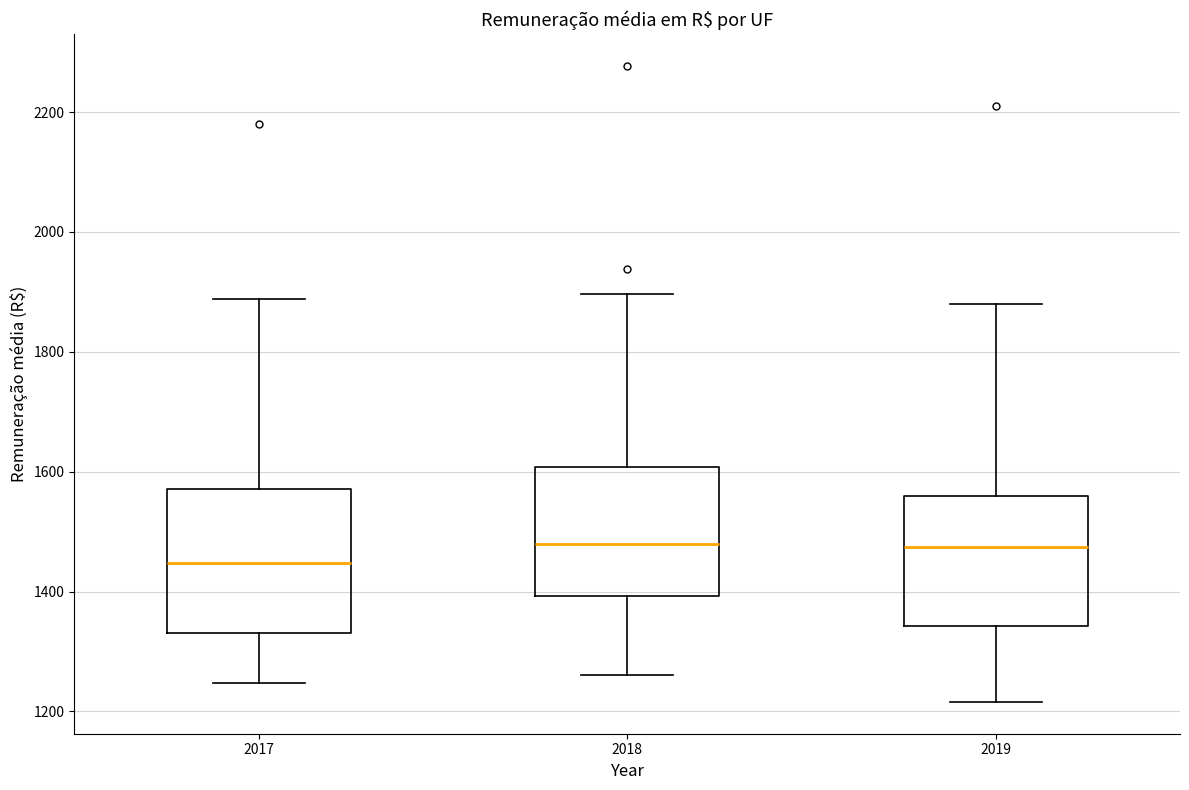

Which box is the tallest, from its lower edge to its upper edge?

2017